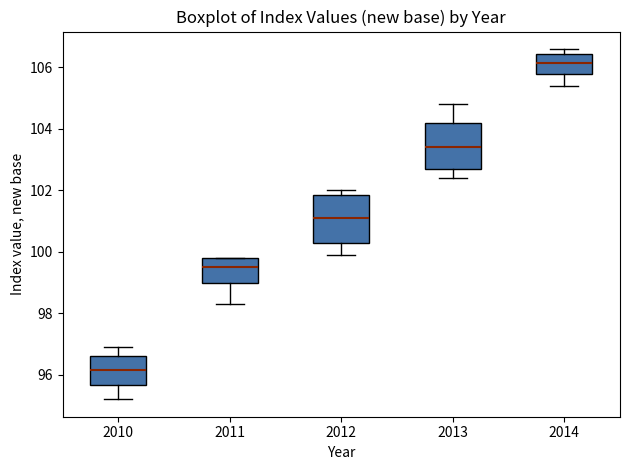

Which box's median line is the lowest?

2010